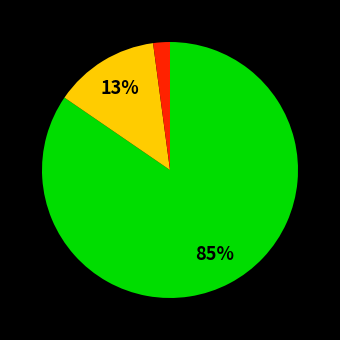

To the nearest percent, what is the average slice percentage?

33%